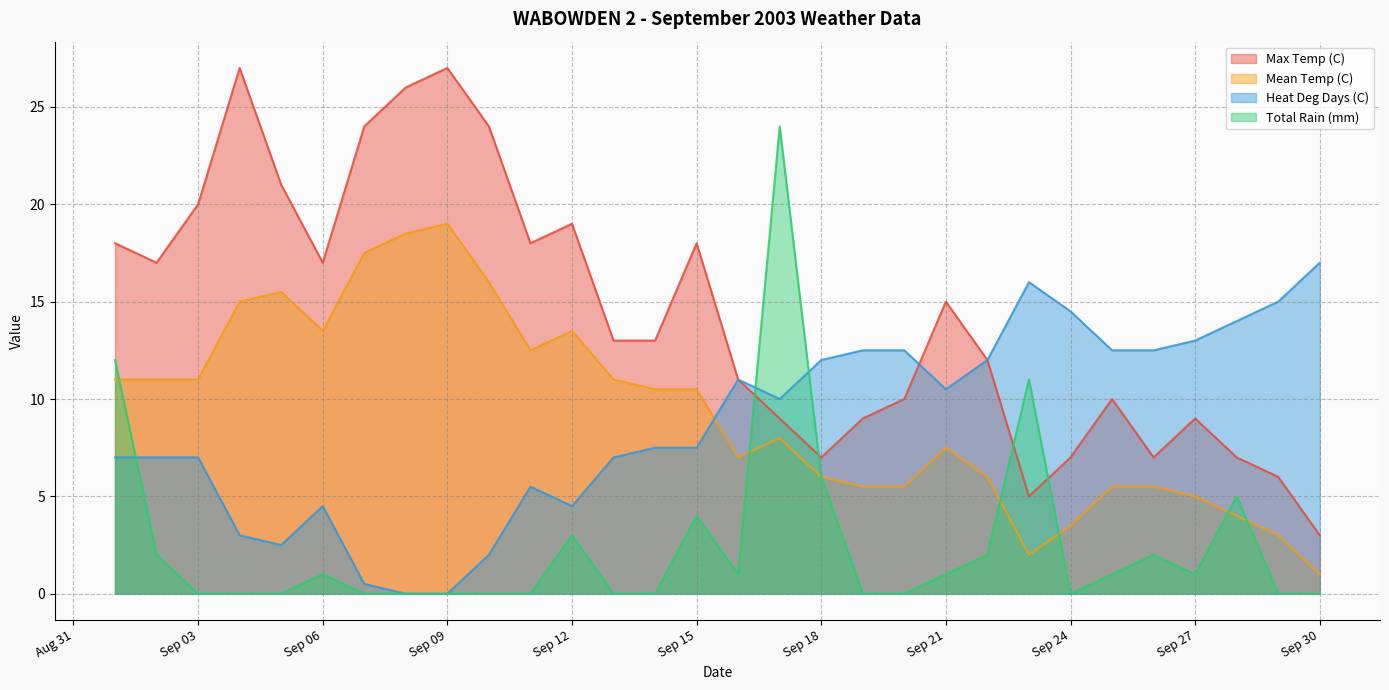

Which series has the largest total across all categories?

Max Temp (C)